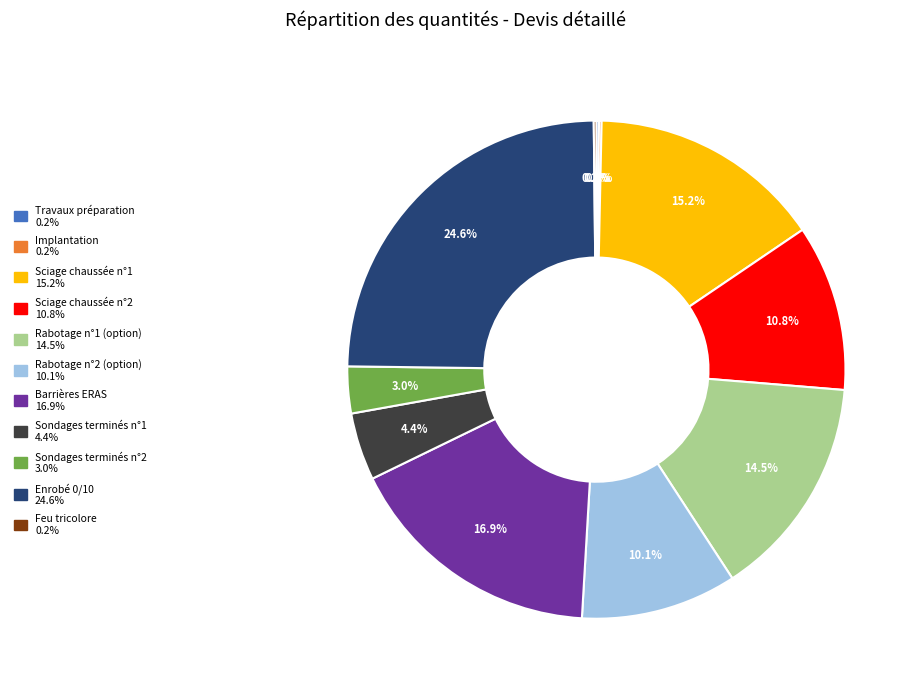

To the nearest percent, what is the average slice percentage?

9%